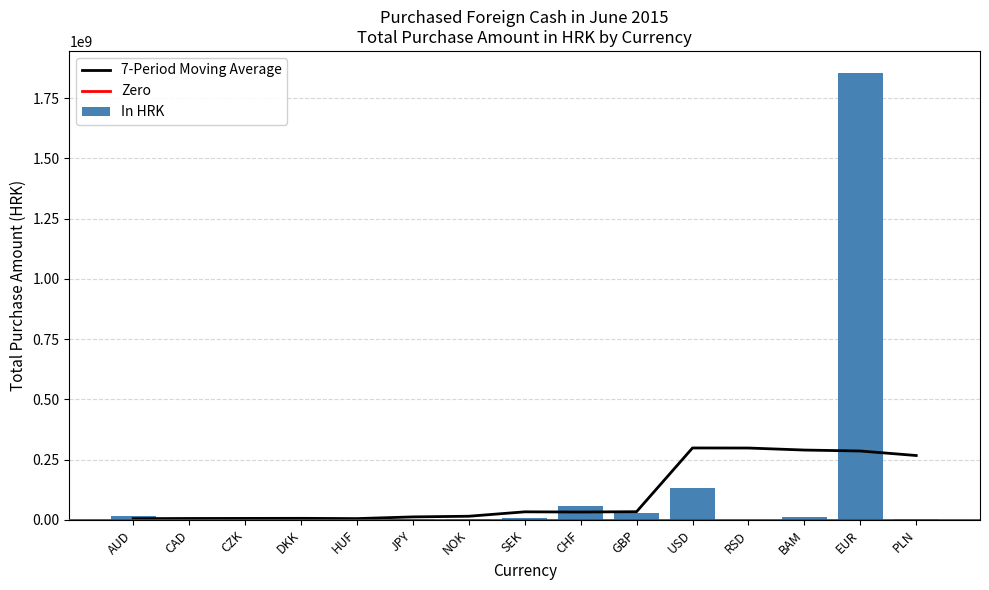

Is it true that the value at AUD is 14434787?

True